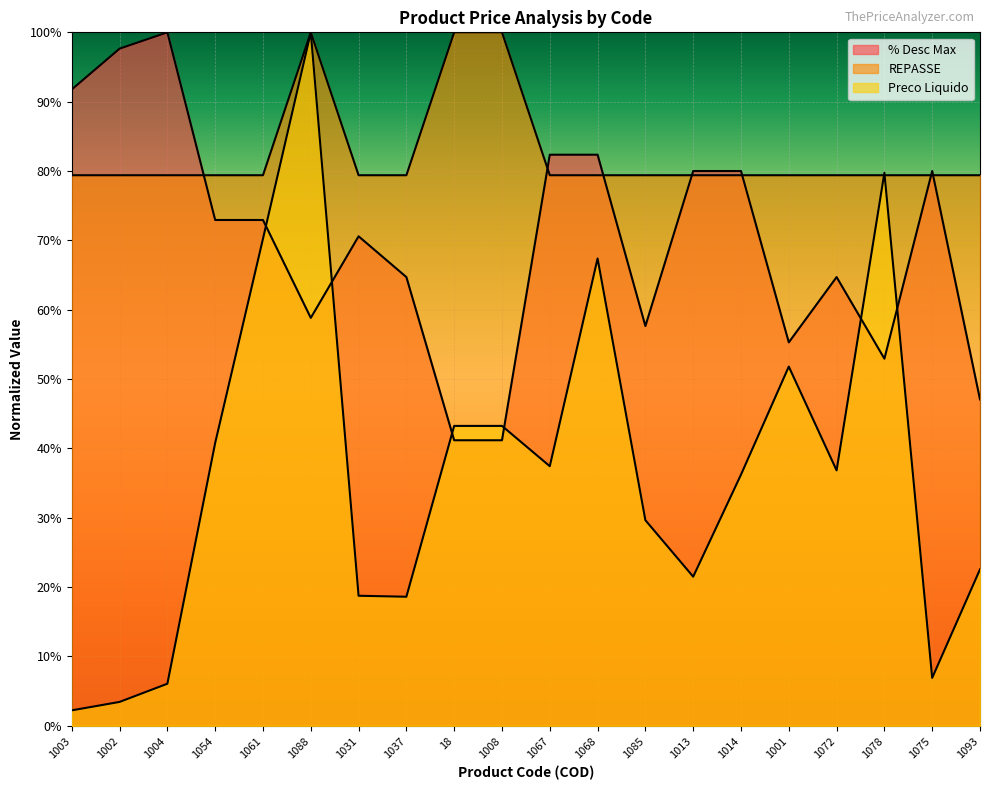

How many series are shown in this chart?

3